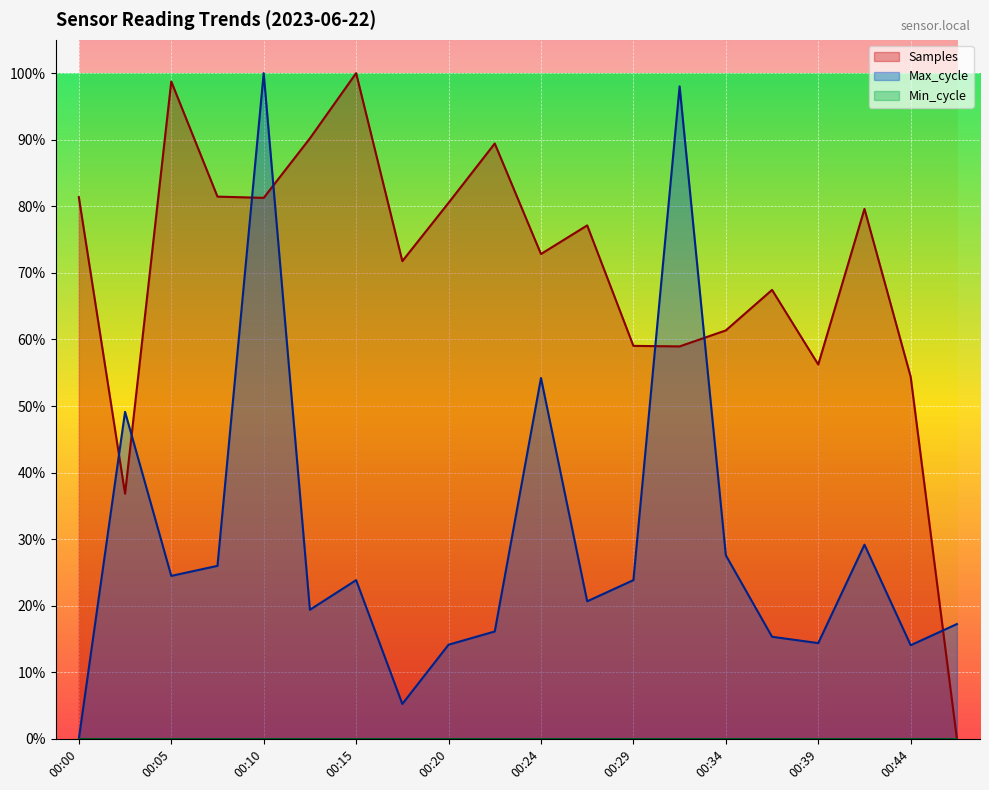

What is the difference between the maximum and minimum values in the Samples series?

1.0